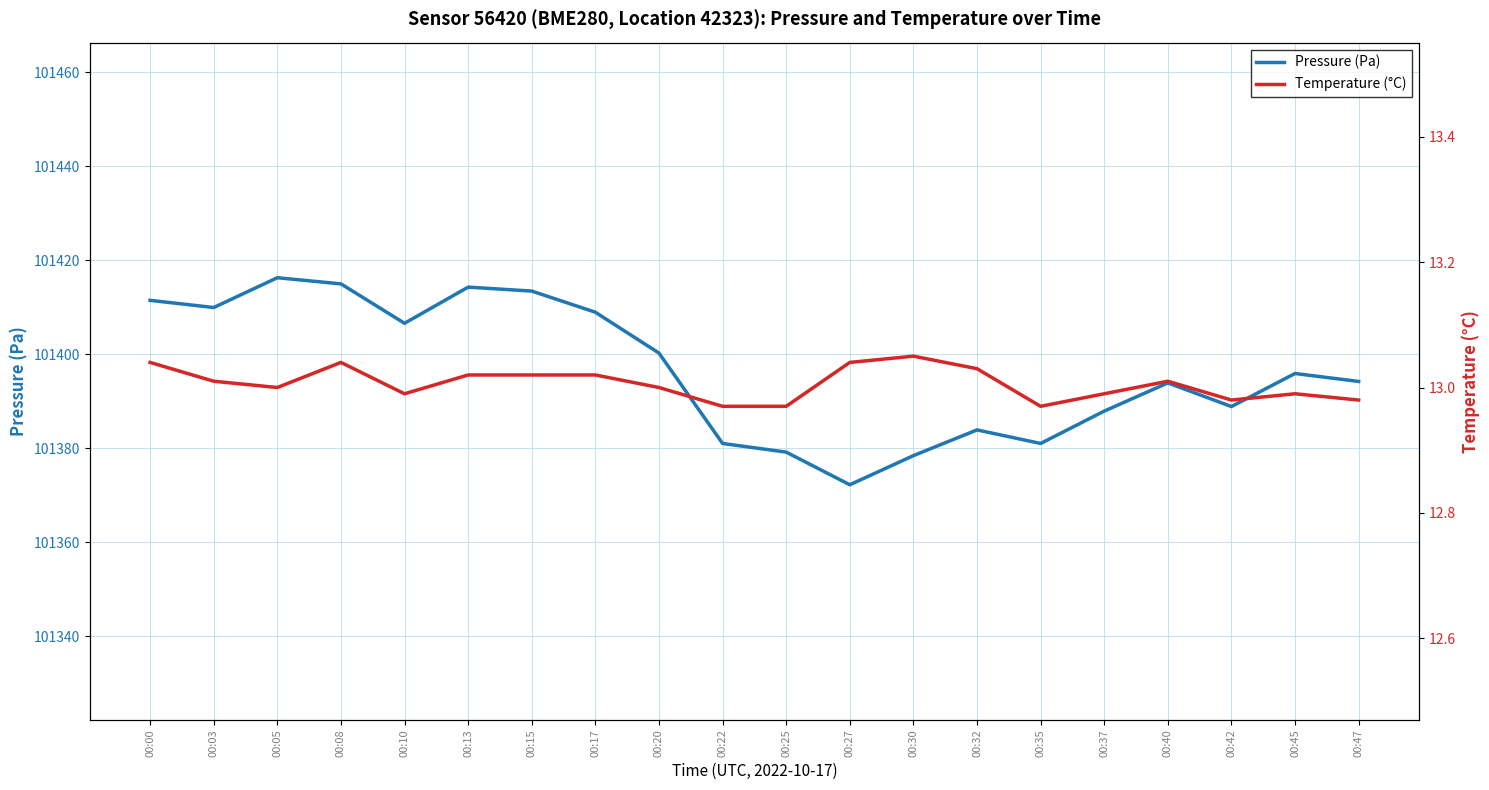

How many interior local peaks does the pressure series have?

5